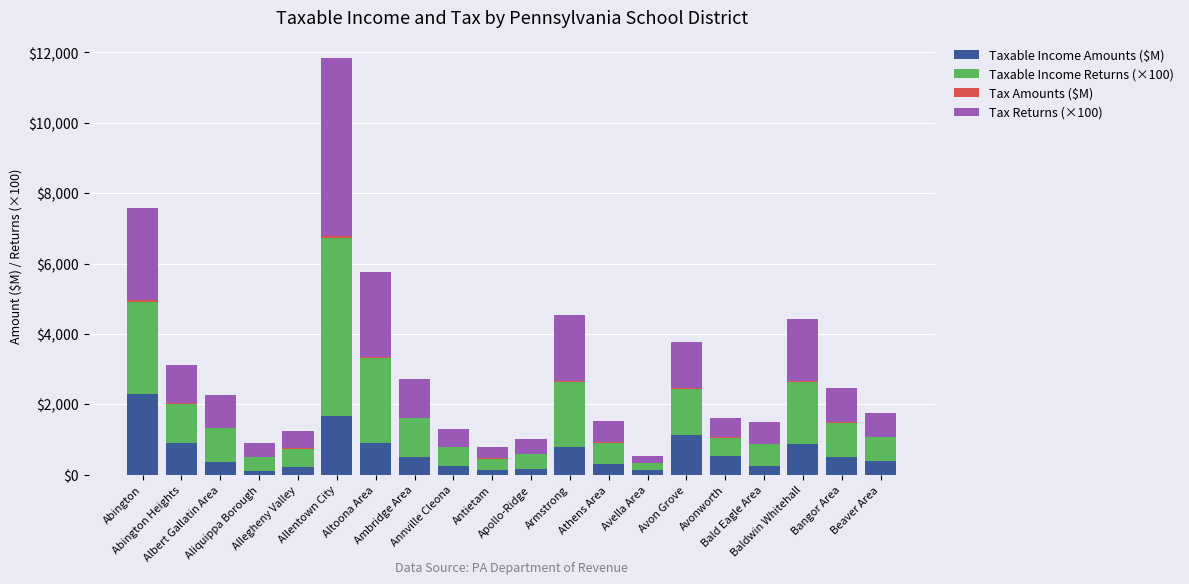

What is the maximum value for Taxable Income Amounts ($M)?

2281.1